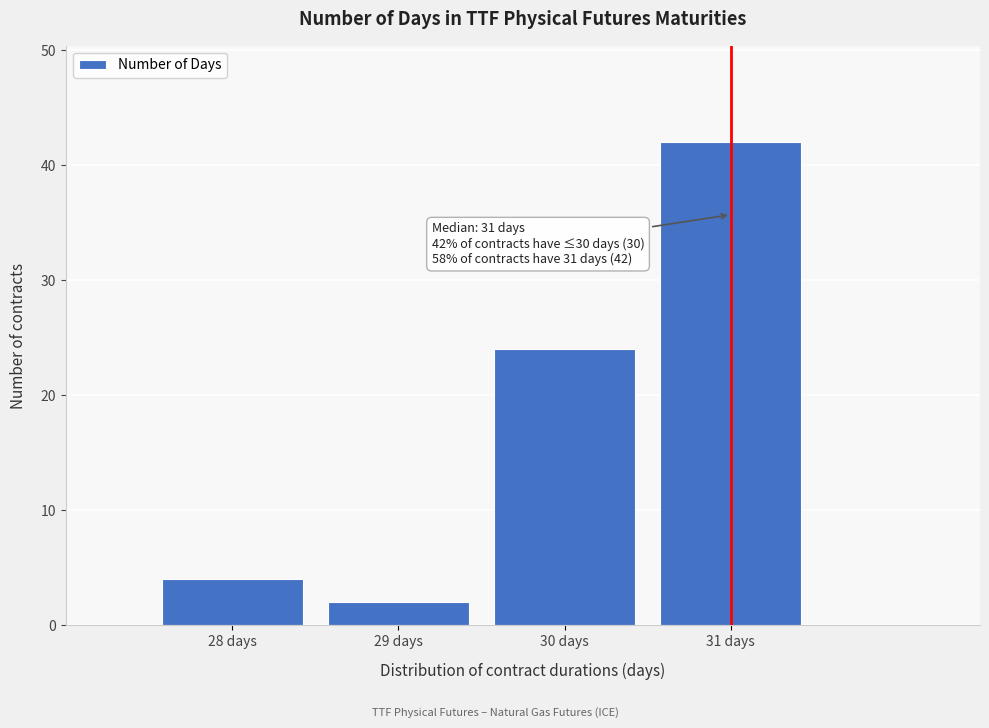

Reading left to right, transcribe all the data shown in this chart.

4	2	24	42